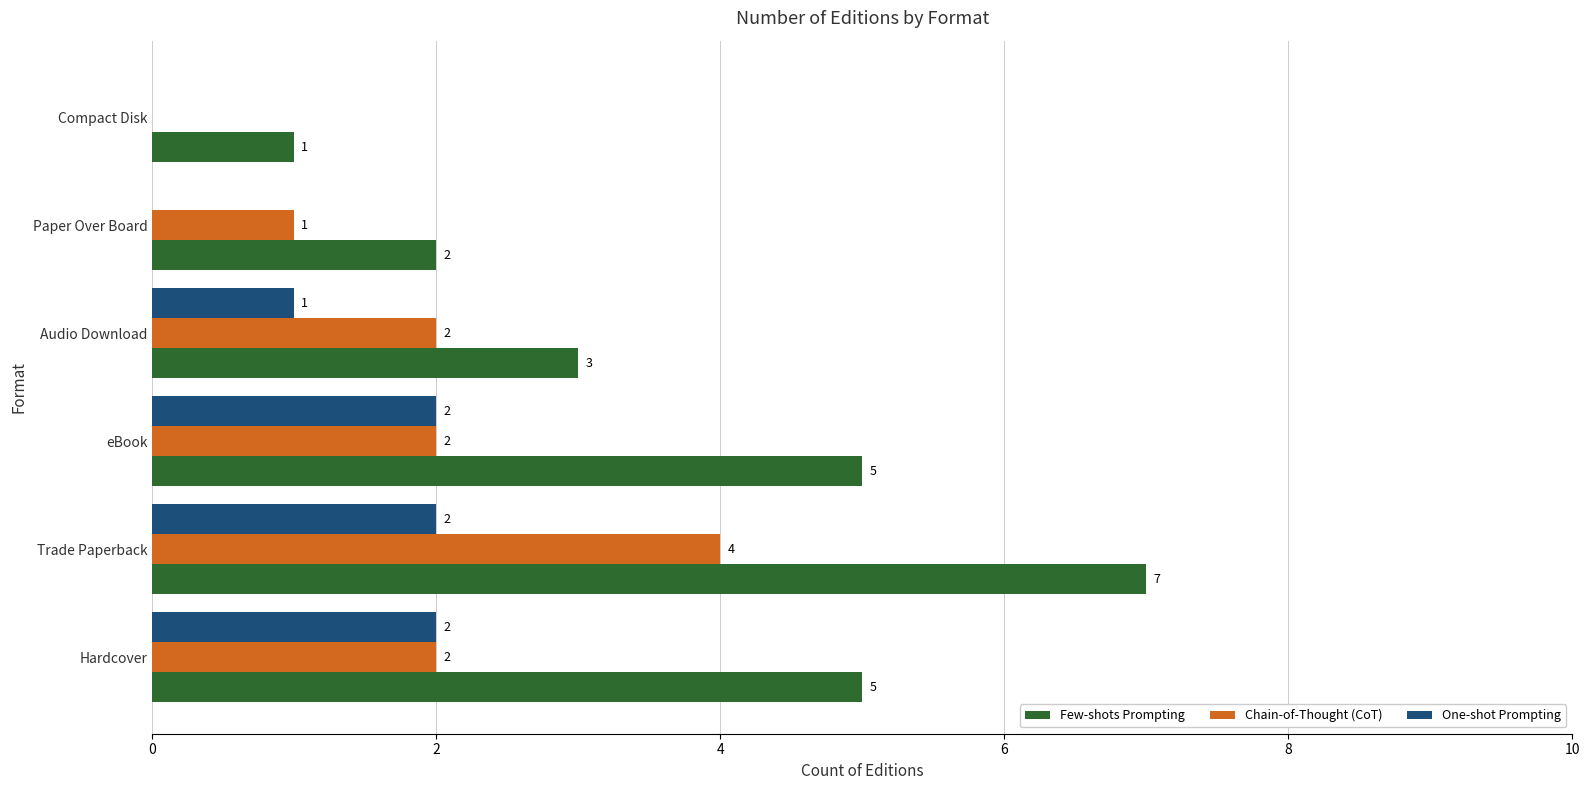

Is it true that One-shot Prompting equals 1 at eBook?

False